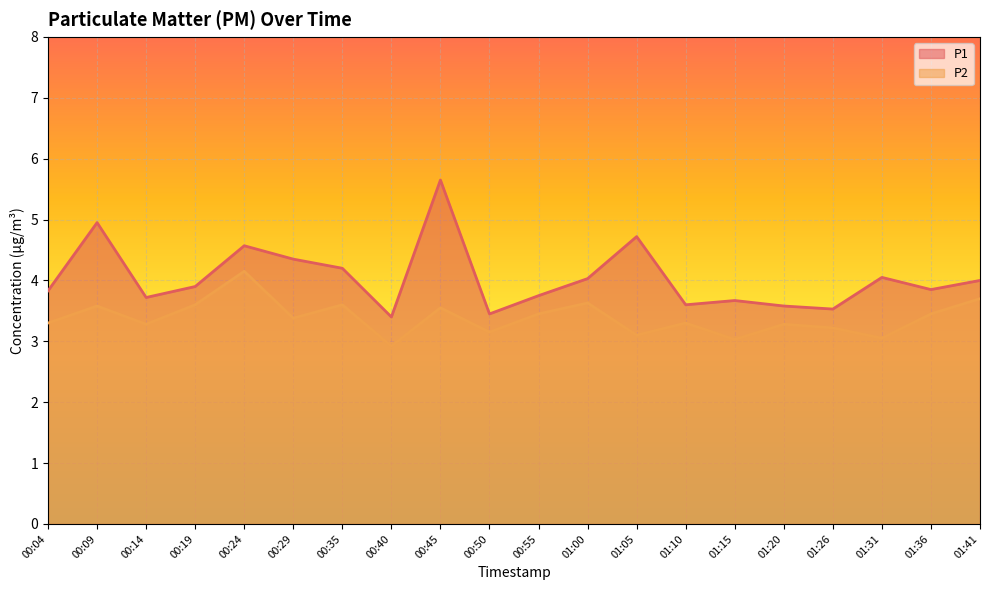

Is it true that P2 equals 3.3 at 00:04?

True